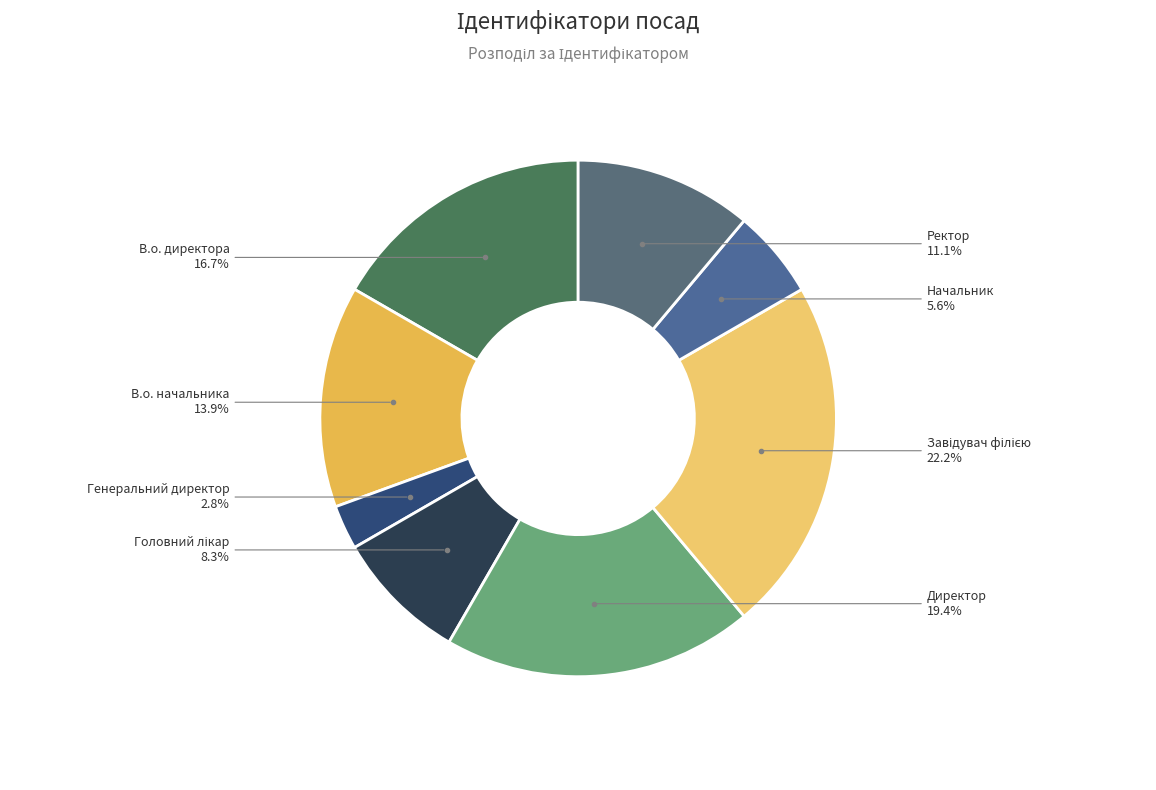

Which has a higher value, Генеральний директор or В.о. начальника?

В.о. начальника